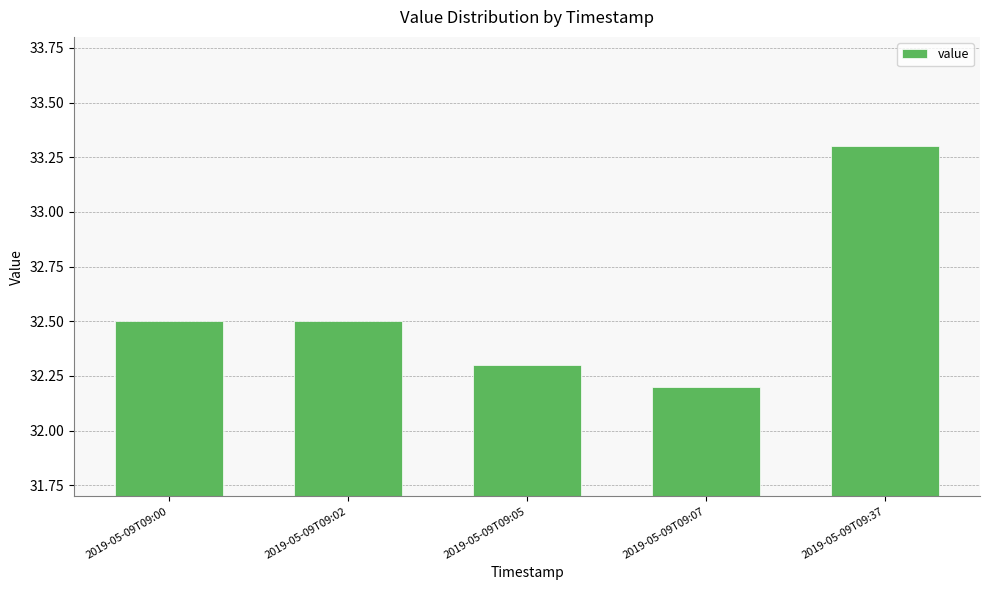

Does the chart contain stacked bars?

No